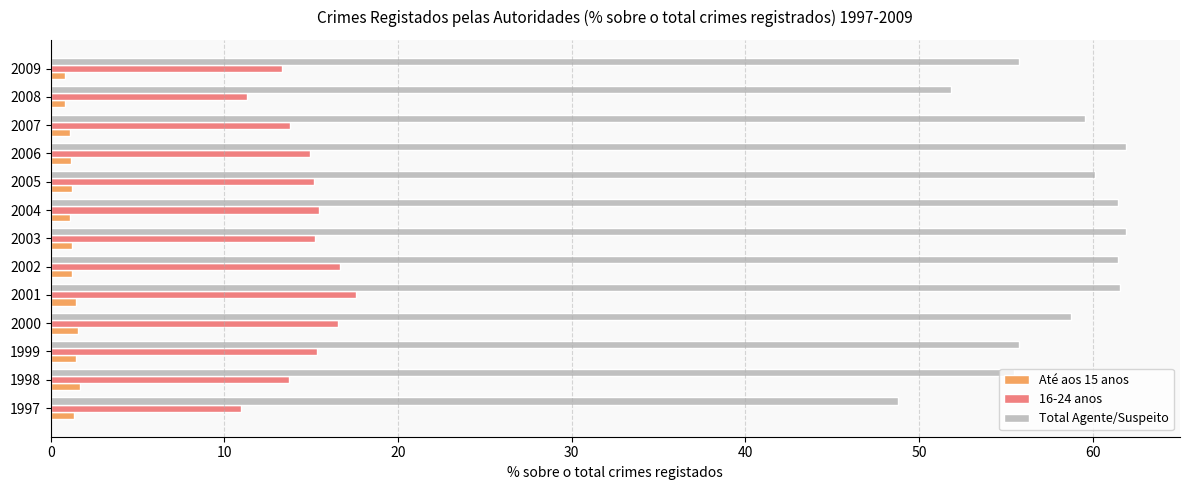

List the series in order of their overall mean, highest first.

Total Agente/Suspeito, 16-24 anos, Até aos 15 anos